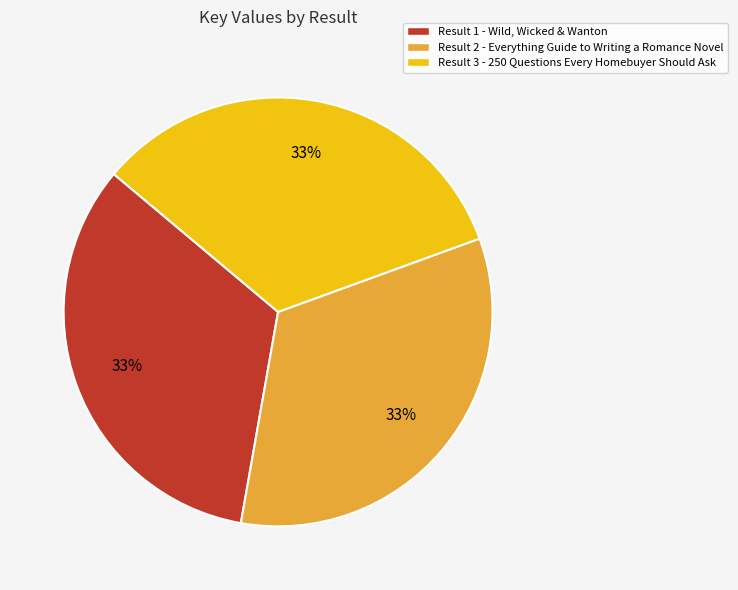

Do Result 1 - Wild, Wicked & Wanton and Result 2 - Everything Guide to Writing a Romance Novel together represent more than half of the pie?

Yes